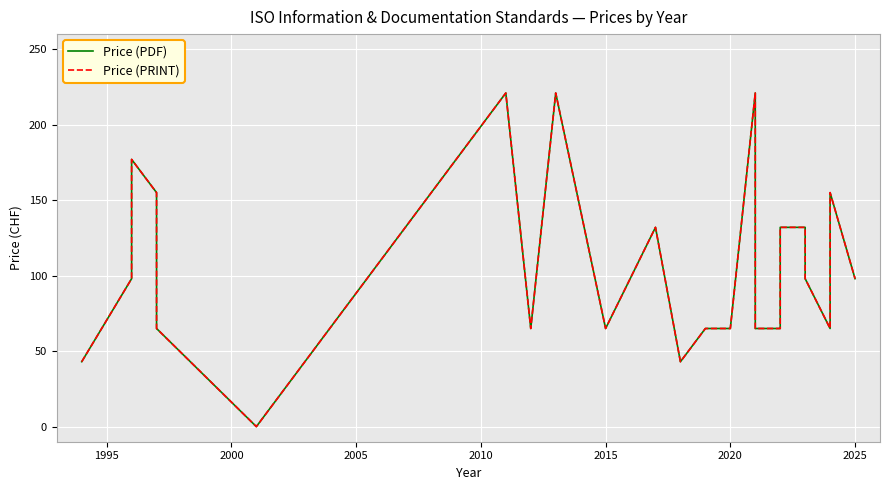

How many positive values does the Price (PDF) series have?

24